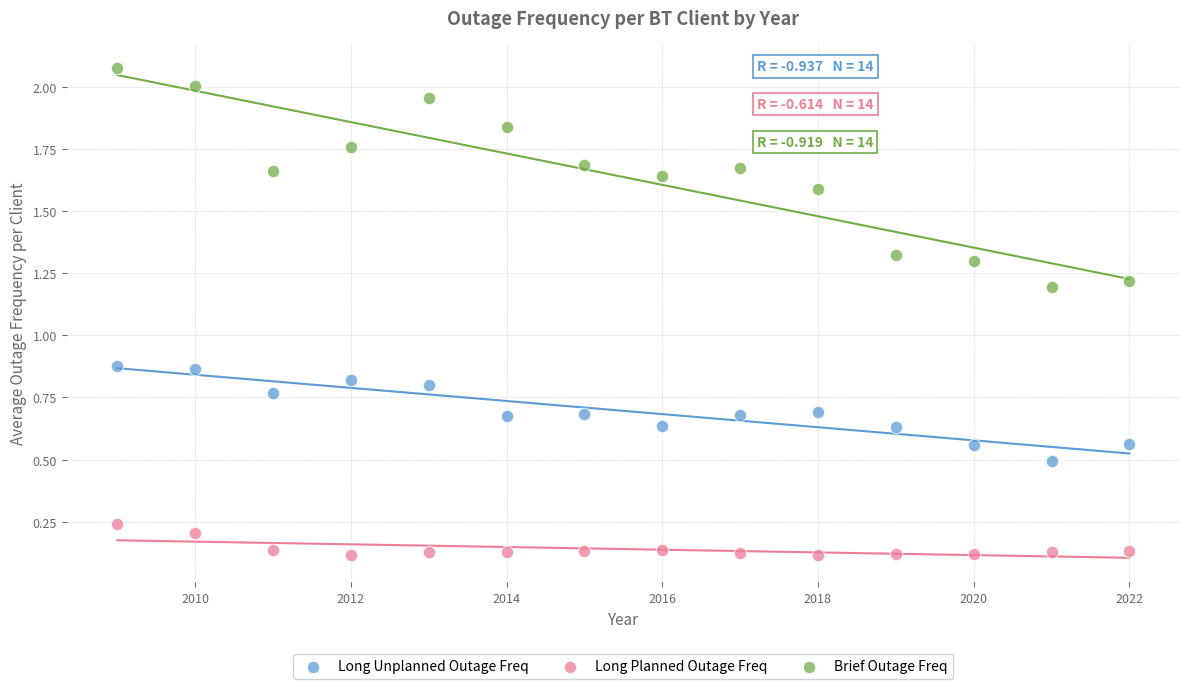

Which series has the largest Y range (max minus min)?

Brief Outage Freq